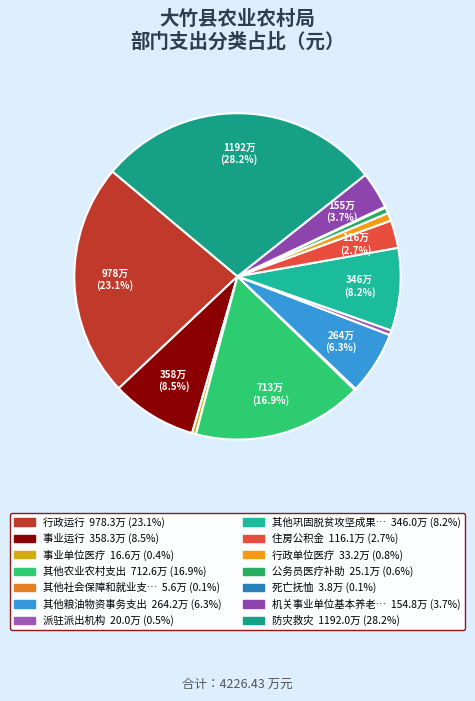

How many segments does this pie chart have?

14